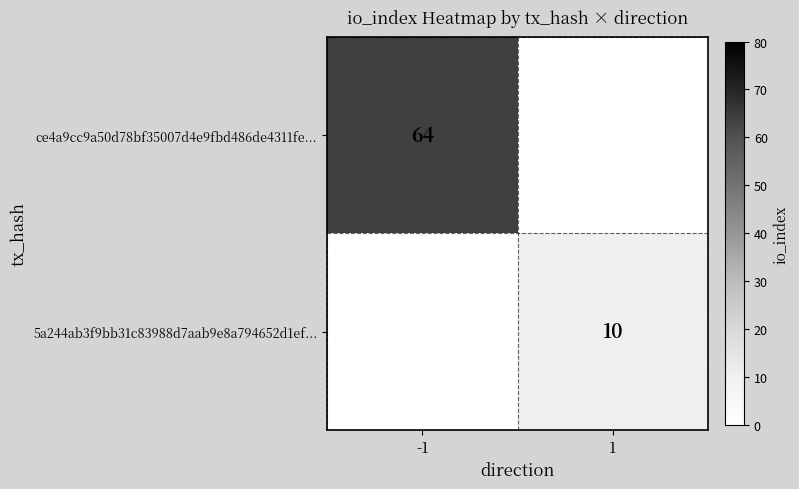

Is the value of ce4a9cc9a50d78bf35007d4e9fbd486de4311fe... at -1 greater than the value of 5a244ab3f9bb31c83988d7aab9e8a794652d1ef... at 1?

Yes